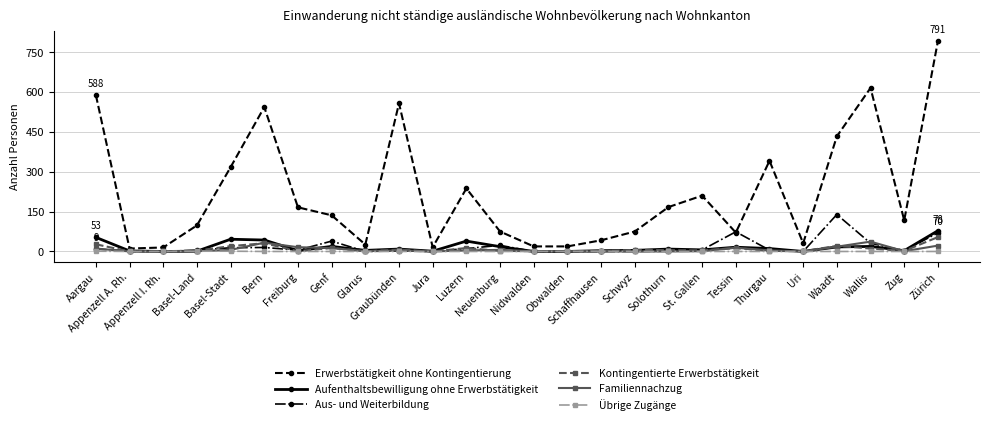

What position from the left is Schwyz?

17